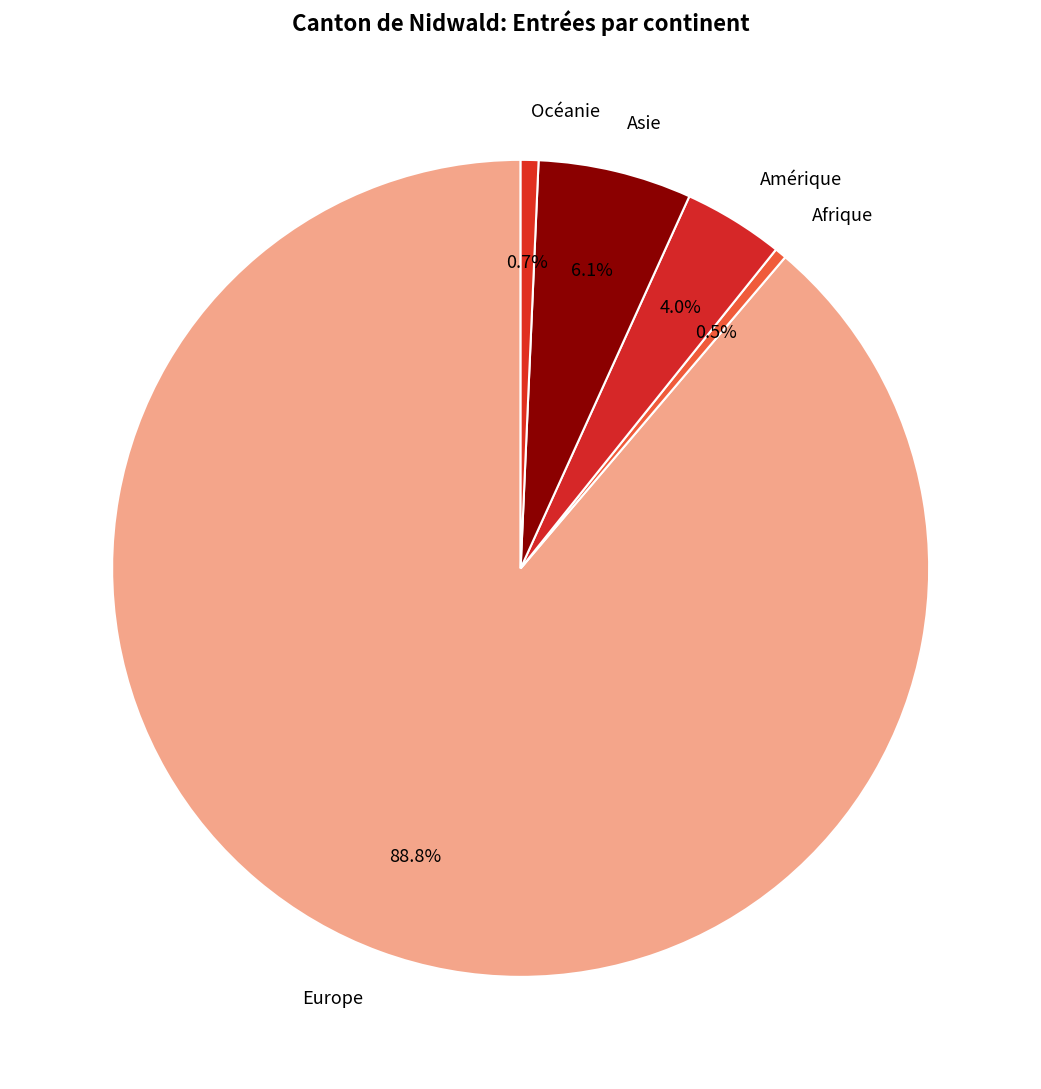

What is the largest slice in the pie chart?

Europe